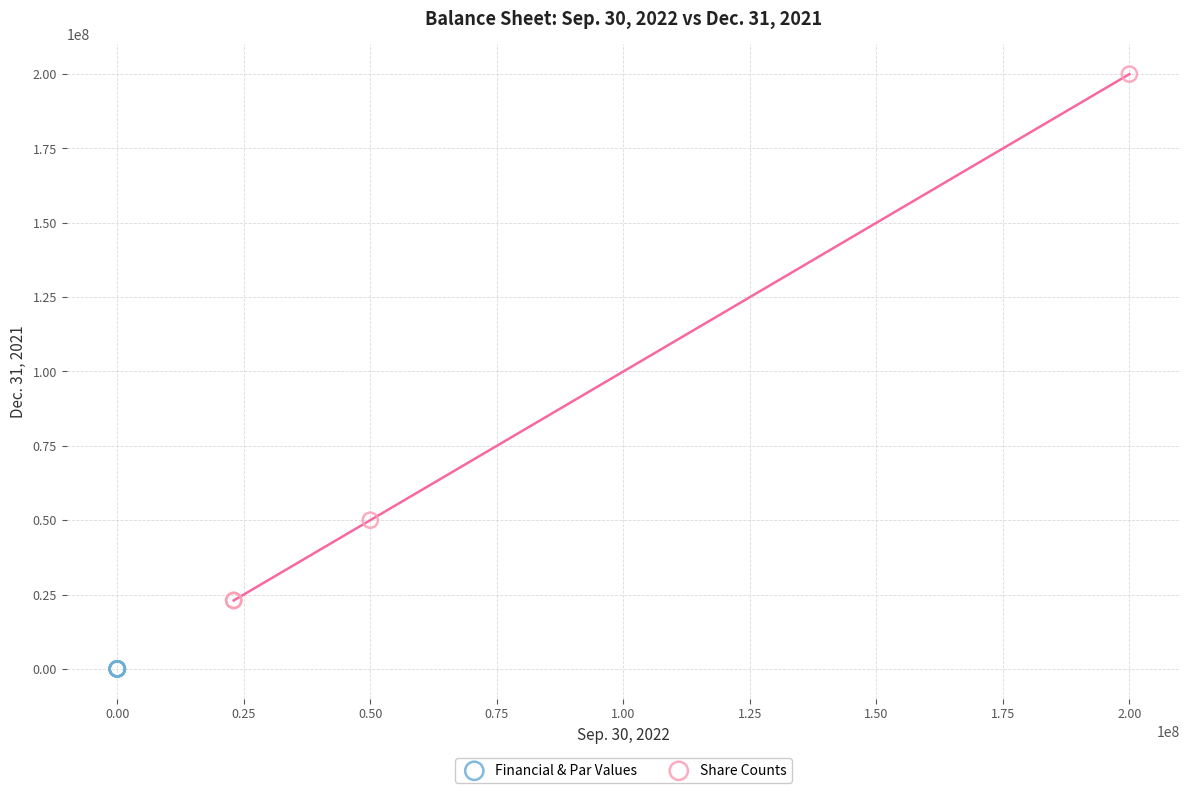

Which series contains the lowest Y value?

Financial & Par Values